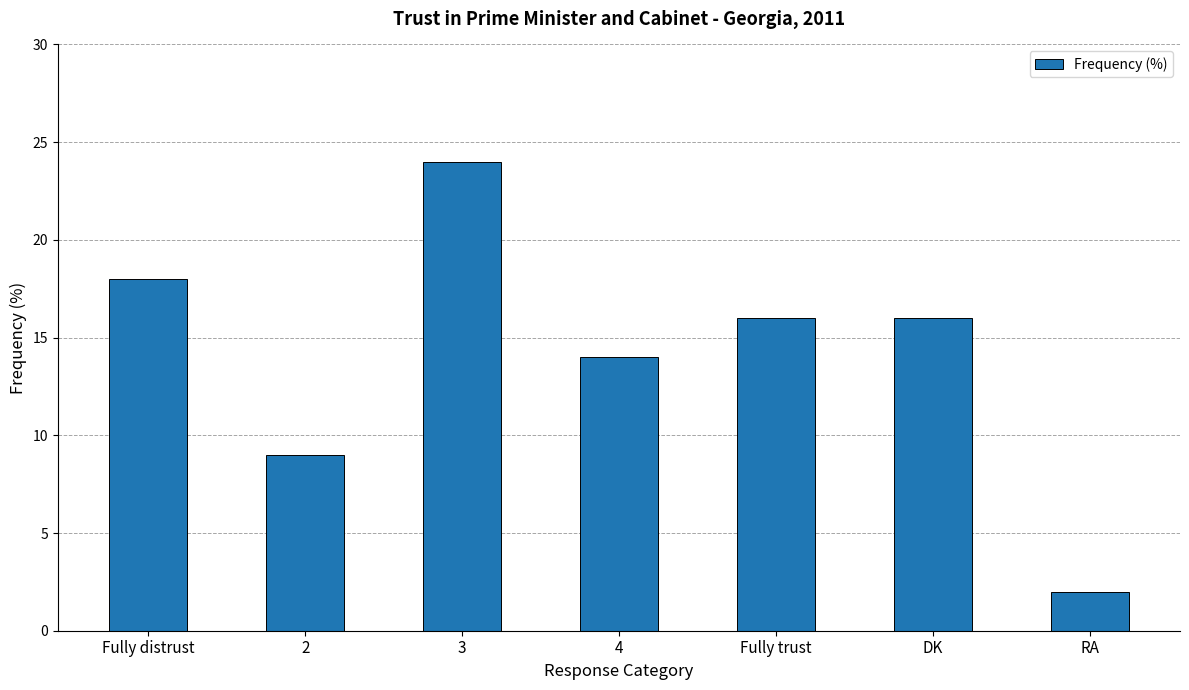

What is the difference between the maximum and minimum values?

22